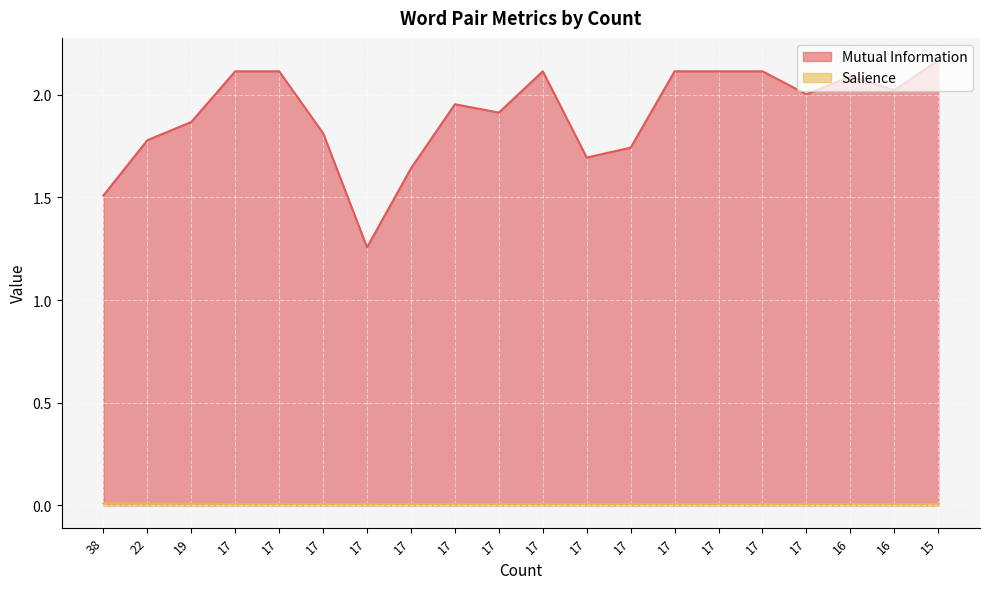

How many lines are shown in the chart?

2